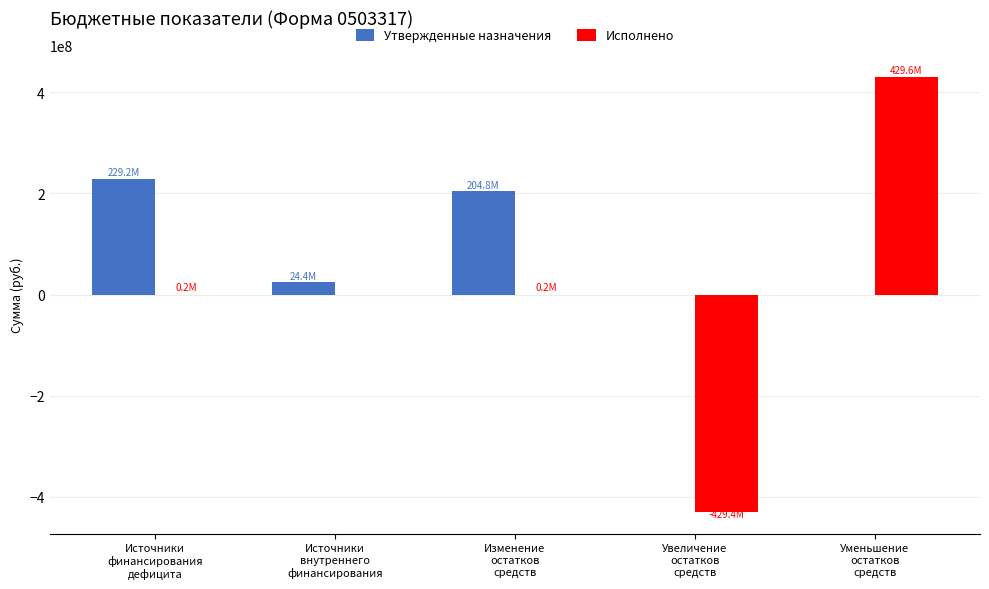

Which series has the largest total across all categories?

Утвержденные назначения